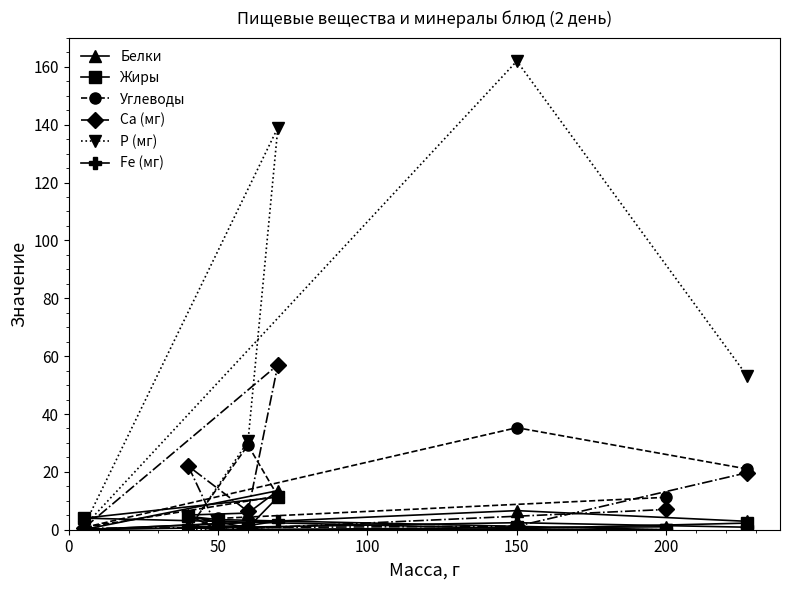

At how many categories does at least one series exceed 8?

6